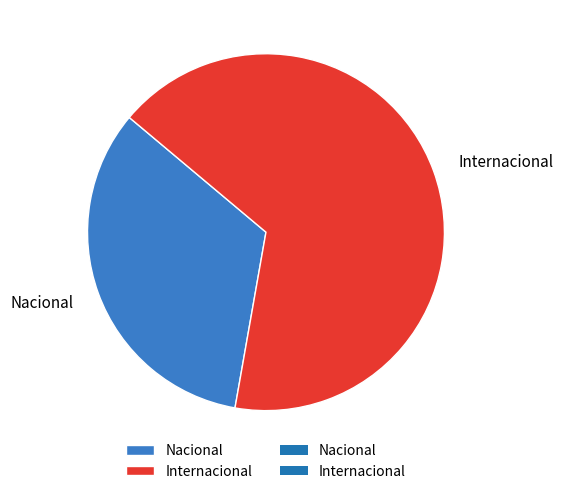

Which category has the smallest portion of the pie?

Nacional